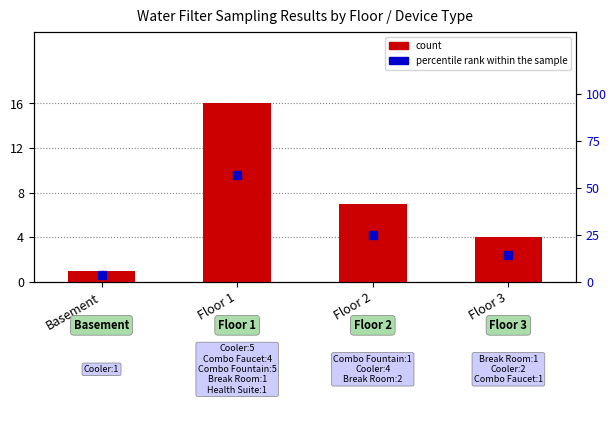

What is the difference between the count values at Basement and Floor 3?

3.0